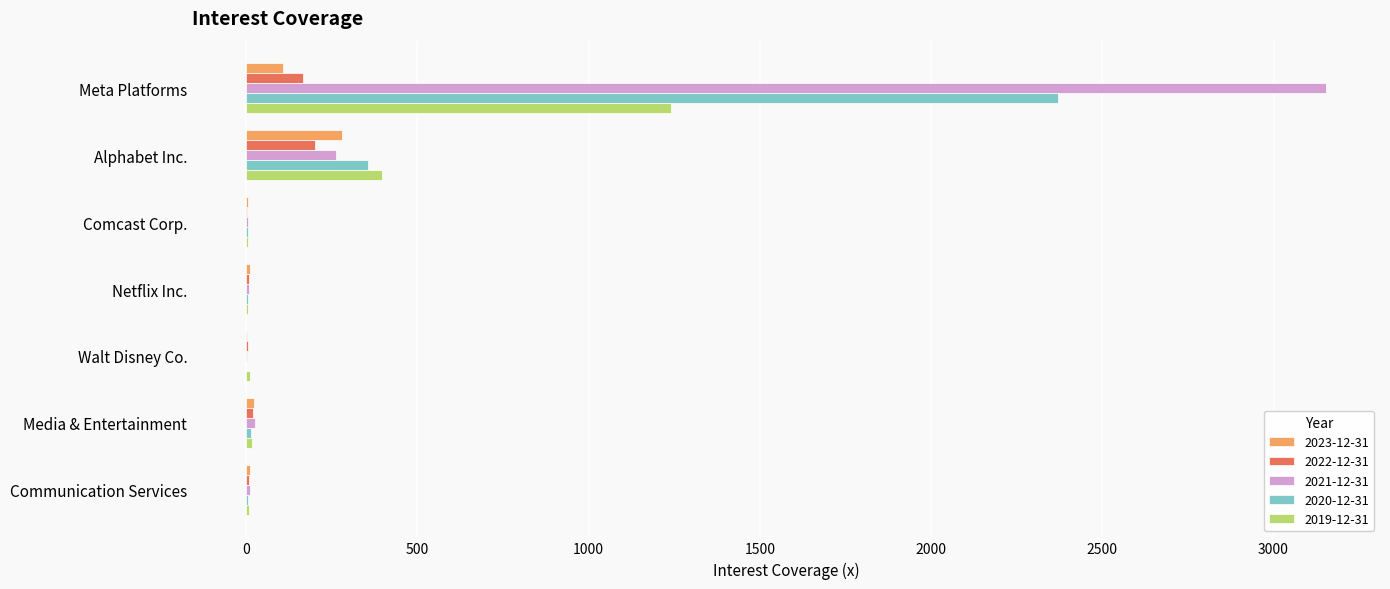

How many series are shown in this chart?

5